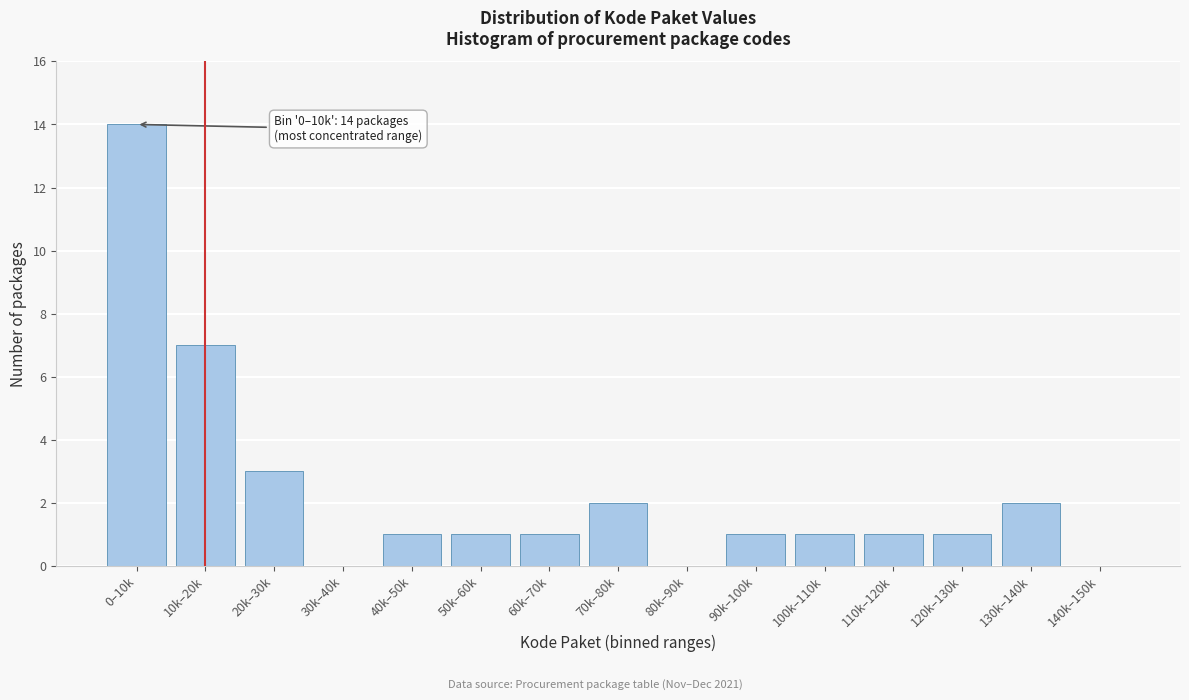

Reading left to right, extract all data points from this chart.

0–10k=14	10k–20k=7	20k–30k=3	30k–40k=0	40k–50k=1	50k–60k=1	60k–70k=1	70k–80k=2	80k–90k=0	90k–100k=1	100k–110k=1	110k–120k=1	120k–130k=1	130k–140k=2	140k–150k=0